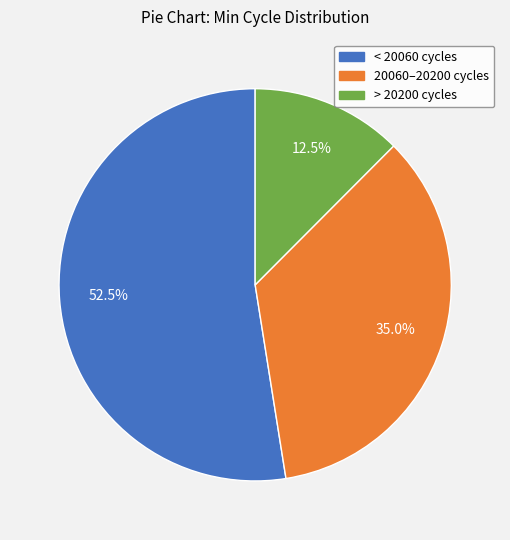

Is there any slice that represents more than half of the pie?

Yes